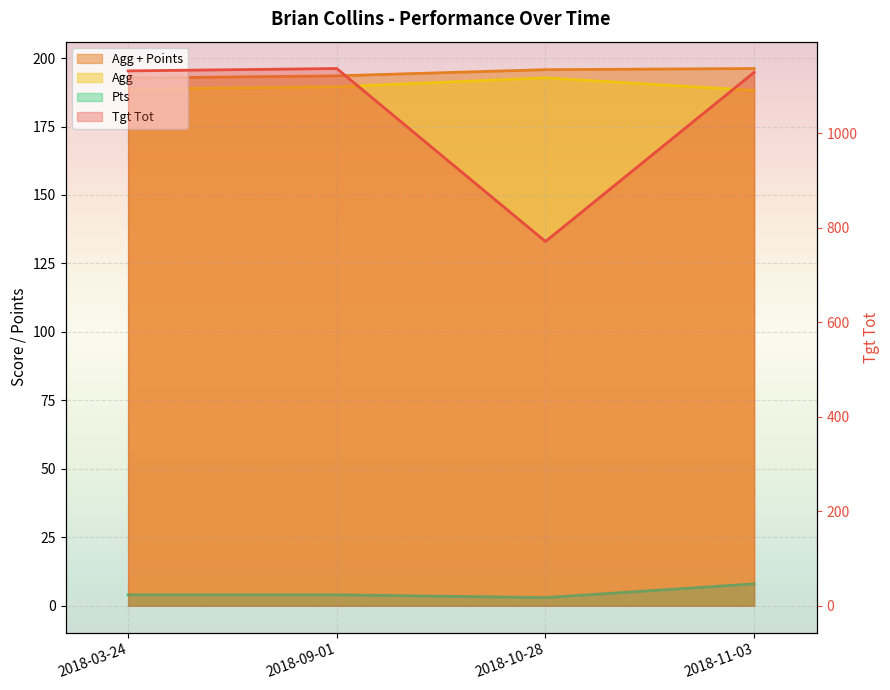

Which category has the lowest value in the Pts series?

2018-10-28